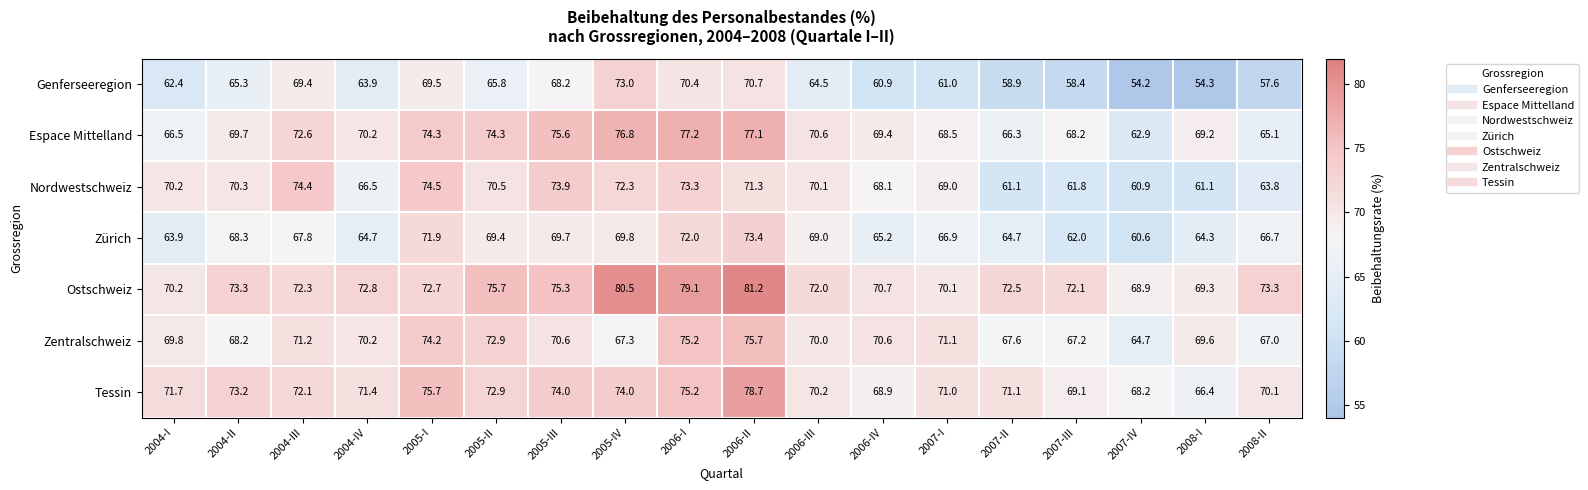

What is the maximum value for Espace Mittelland?

77.2